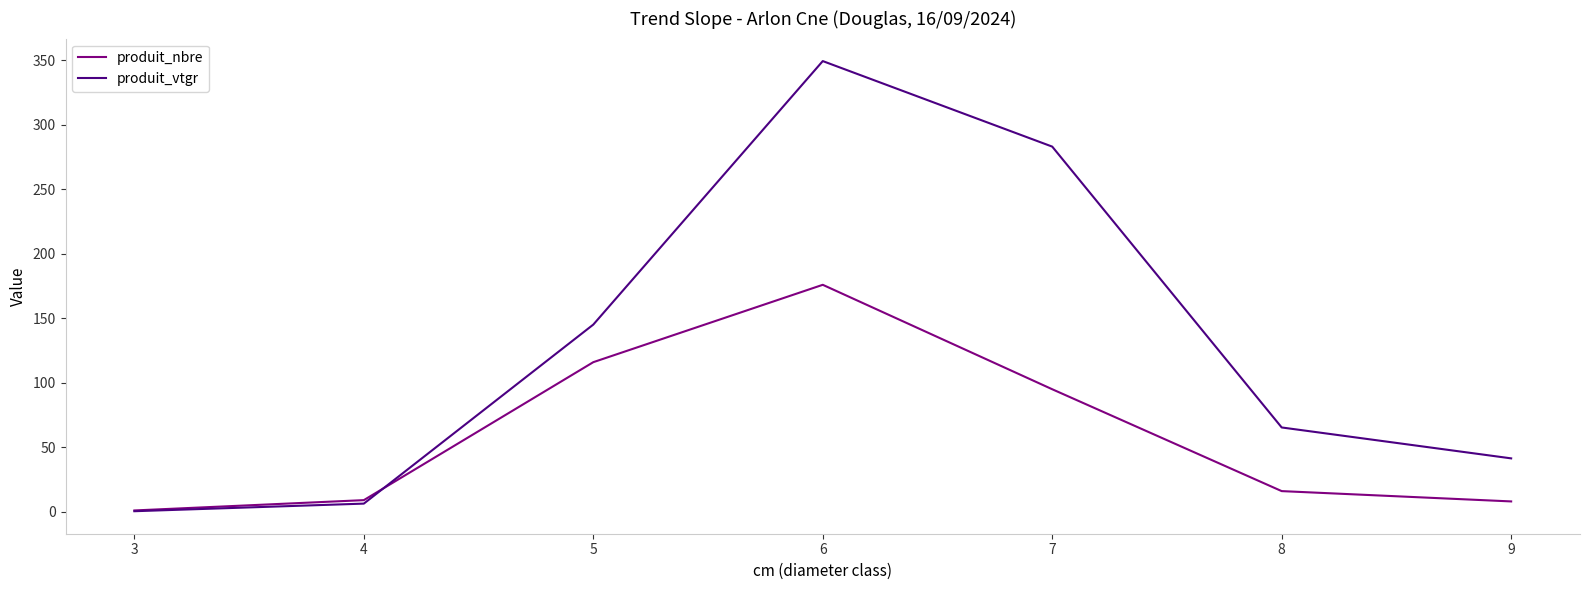

What is the approximate value of produit_nbre at 9?

8.0